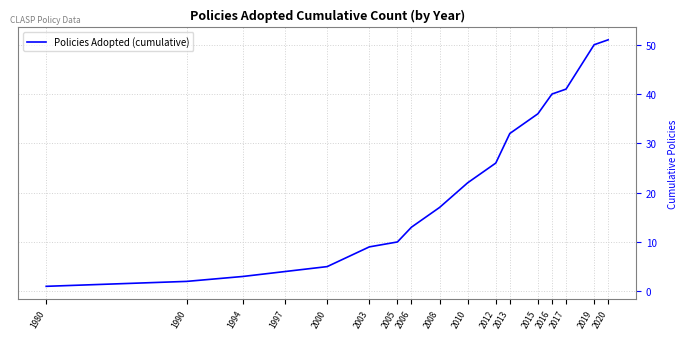

List the labels in order of value, smallest first.

1980, 1990, 1994, 1997, 2000, 2003, 2005, 2006, 2008, 2010, 2012, 2013, 2015, 2016, 2017, 2019, 2020